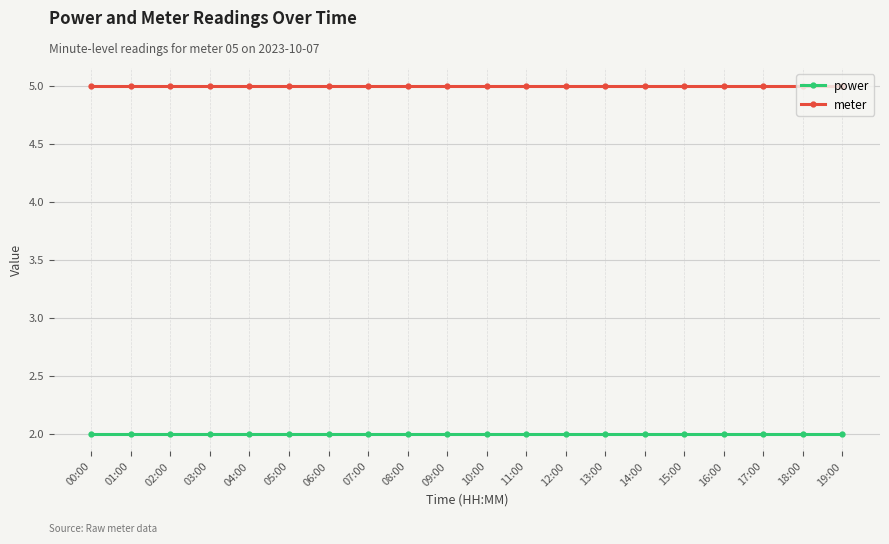

What is the difference between the highest and lowest values at 10:00?

3